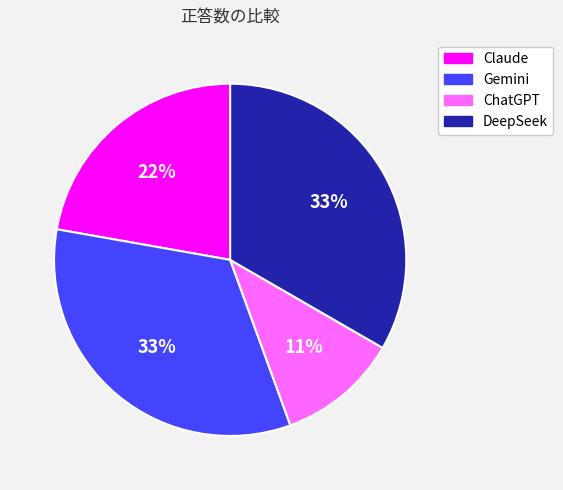

Do DeepSeek and Claude together represent more than half of the pie?

Yes